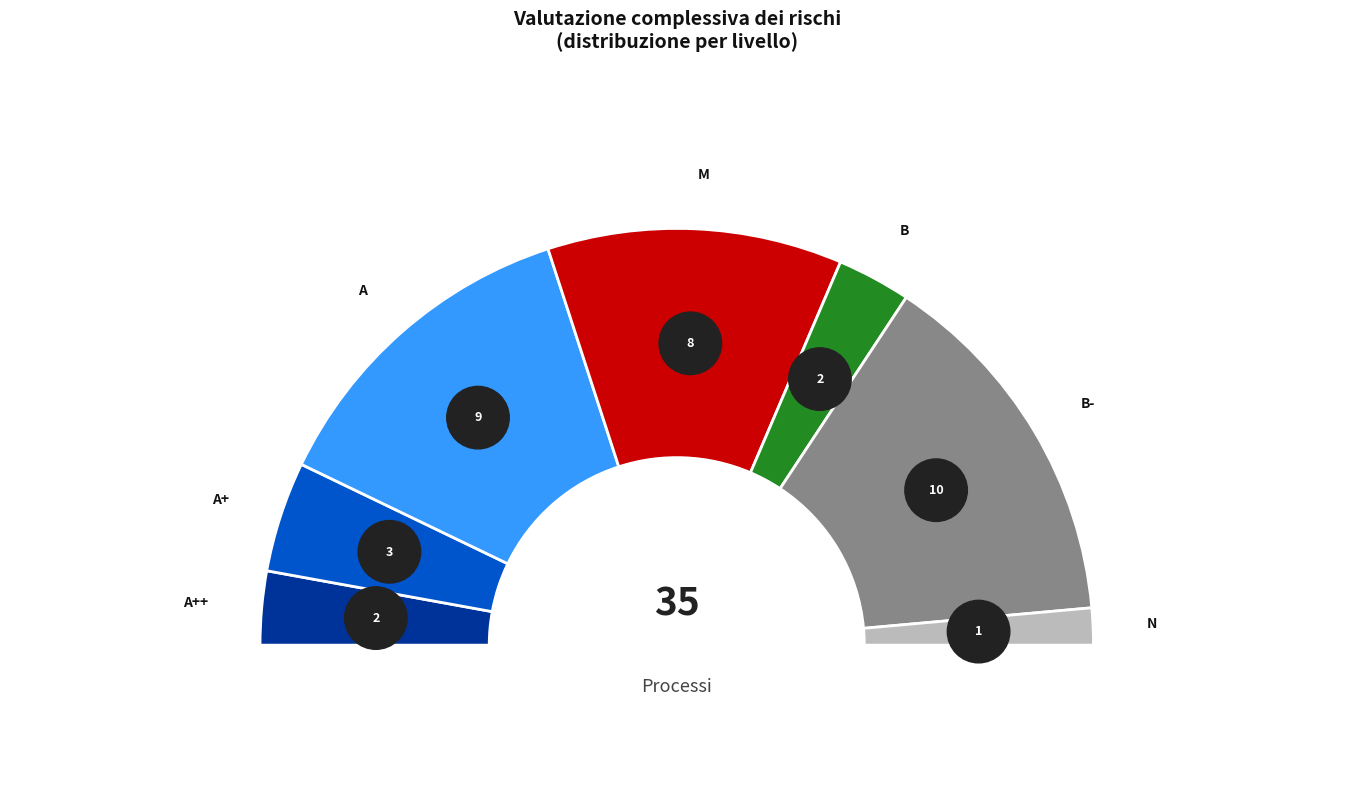

Between M and A, which is larger?

A